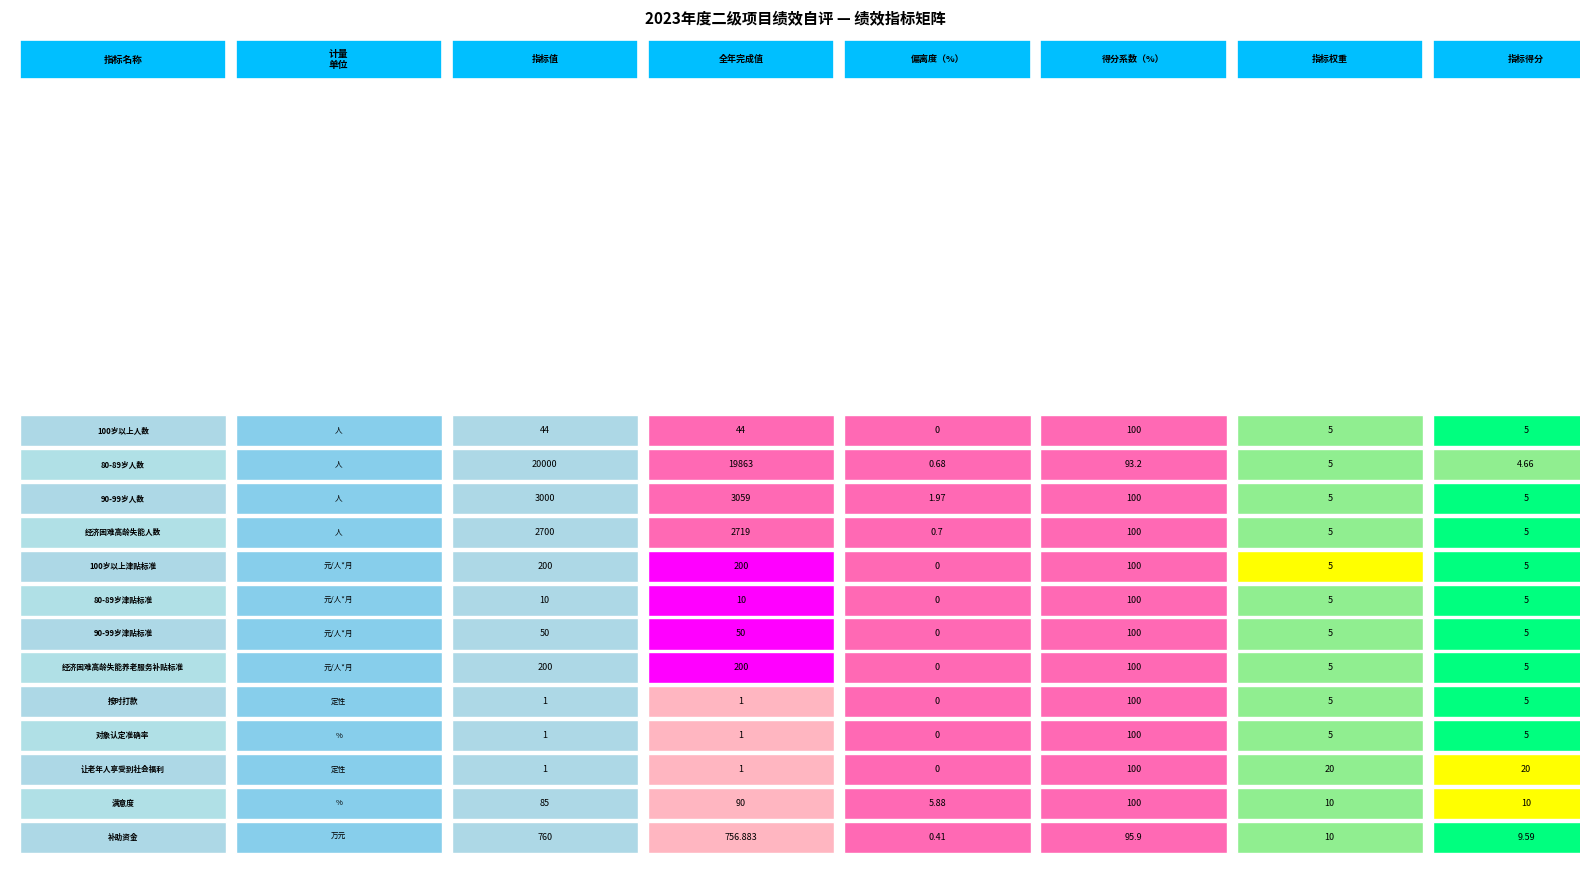

List the labels in order of 让老年人享受到社会福利 value, largest first.

3, 4, 5, 0, 1, 2